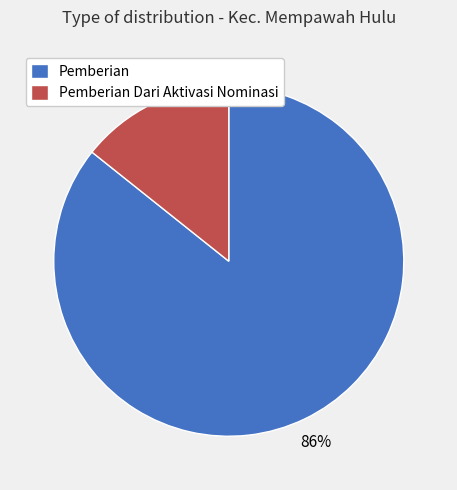

How many segments does this pie chart have?

2